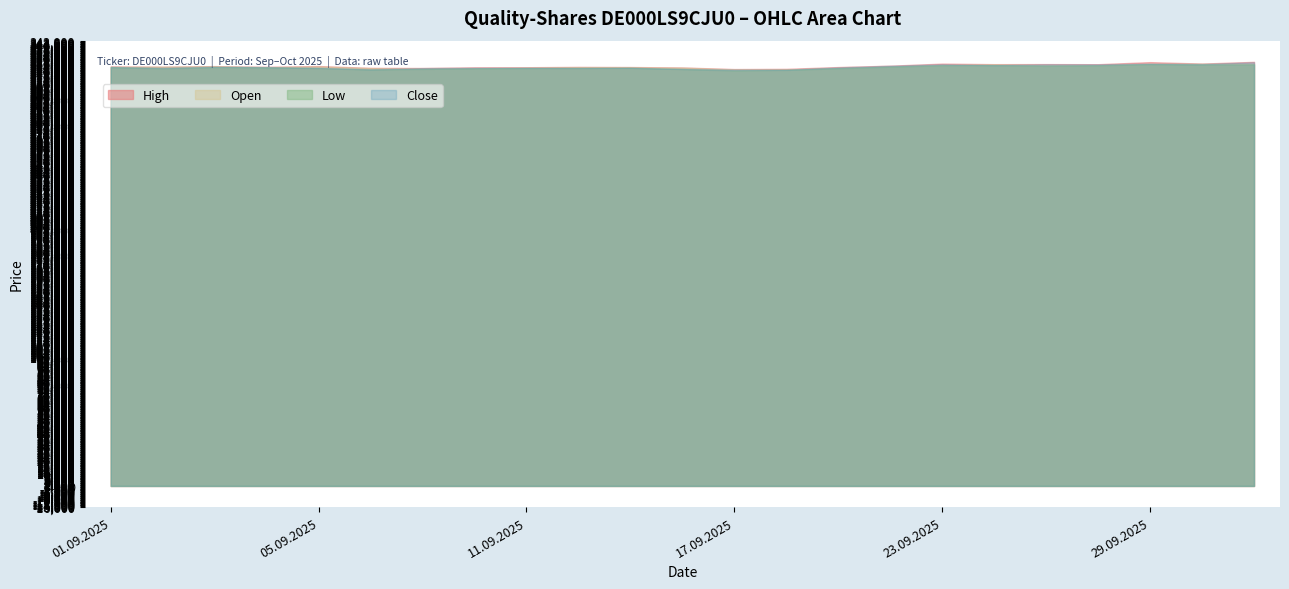

What is the greatest value displayed?

326920